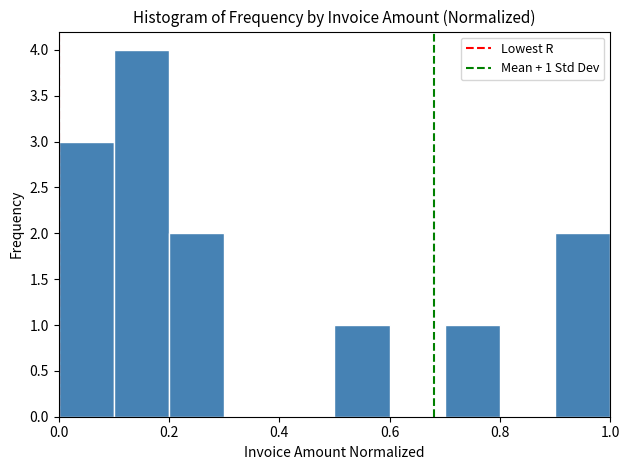

Which range on the x-axis has the tallest bar?

0.1 to 0.2